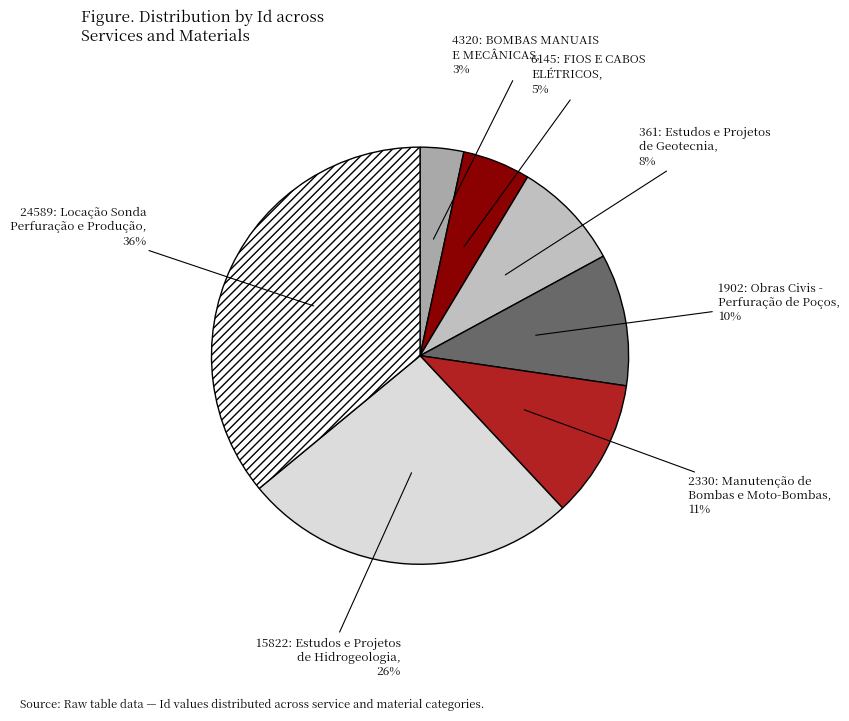

True or false: 15822: Estudos e Projetos de Hidrogeologia accounts for 26% of the total.

True